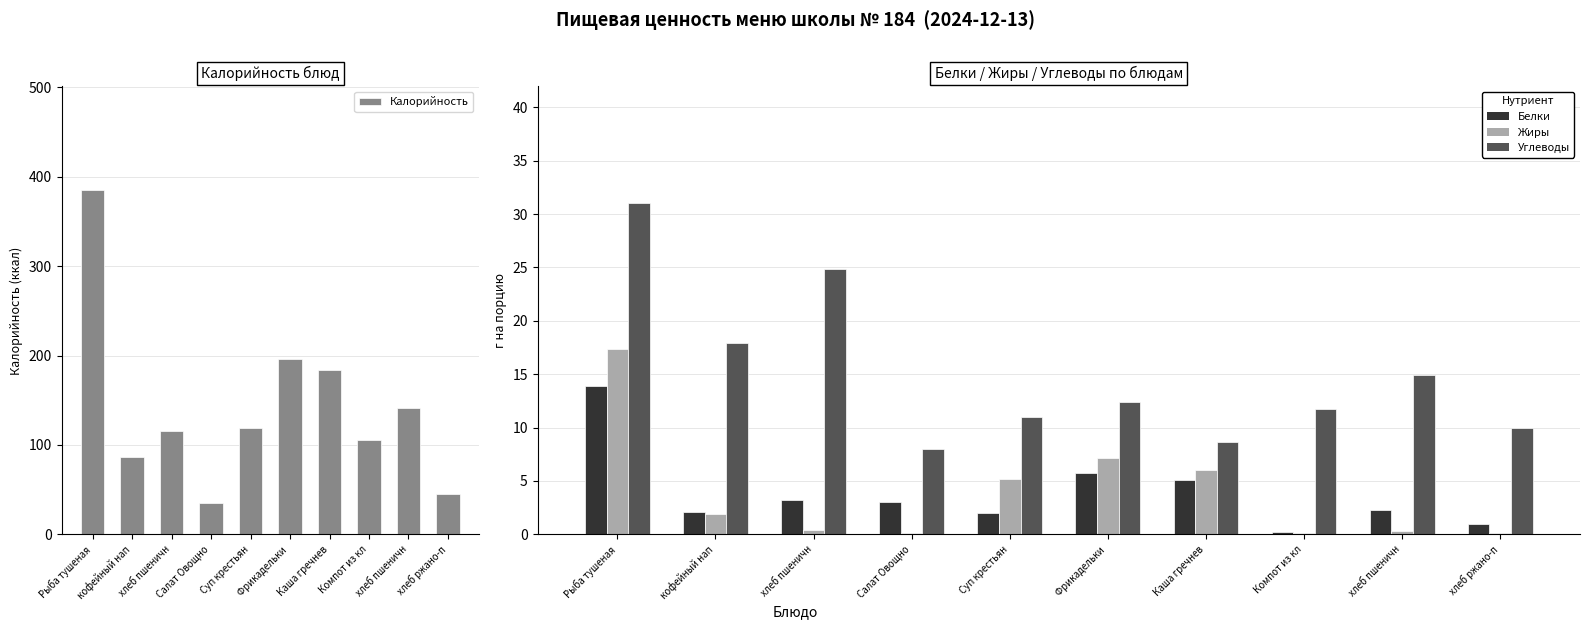

What is the value of the Белки bar at the 1st from the left?

13.9